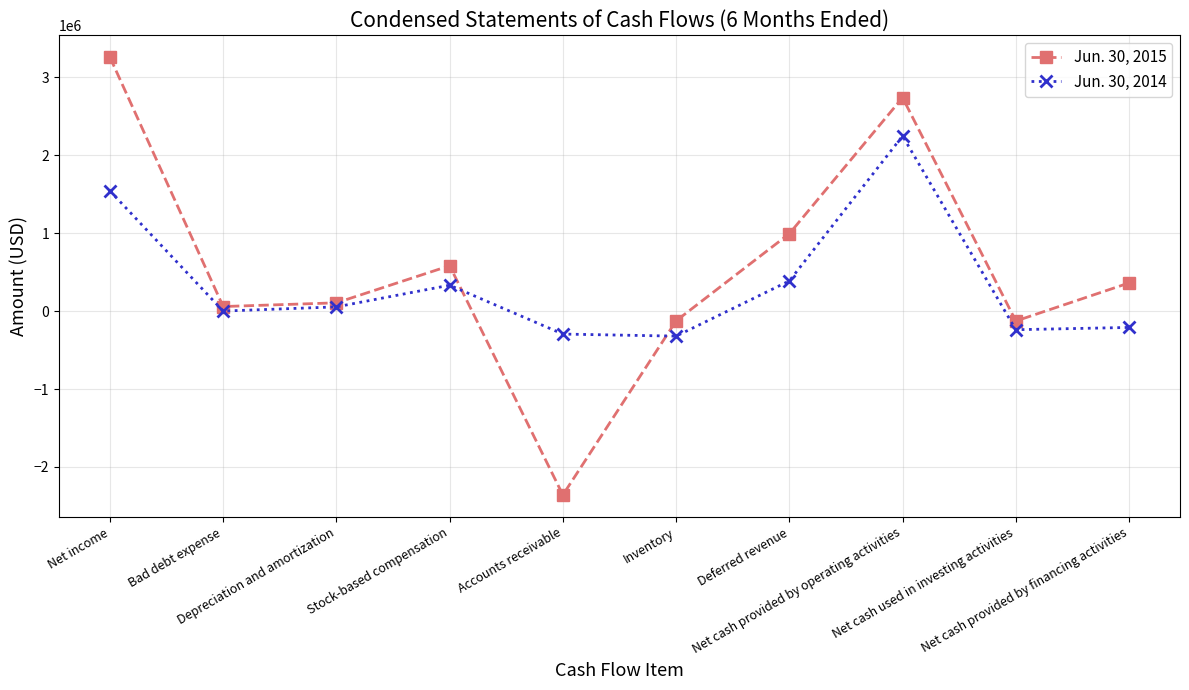

Which series has the largest range (max minus min)?

Jun. 30, 2015